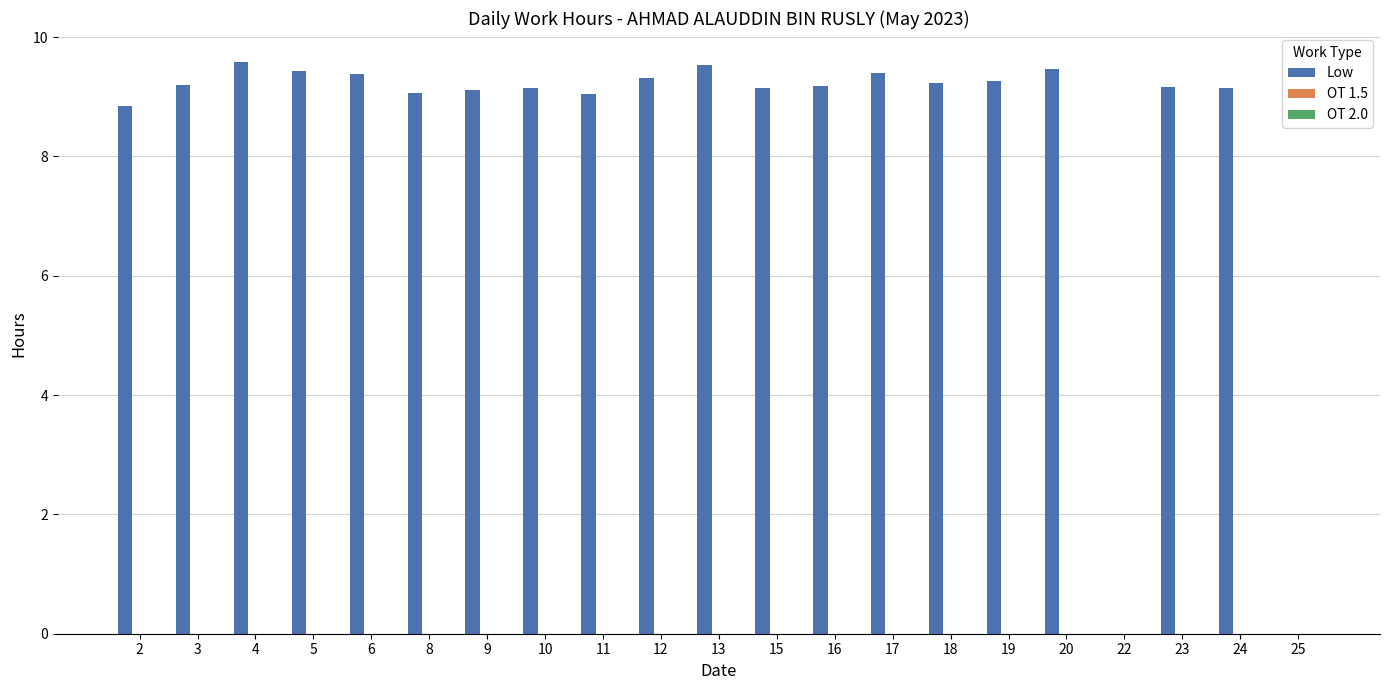

Between 25 and 17, which is larger?

17